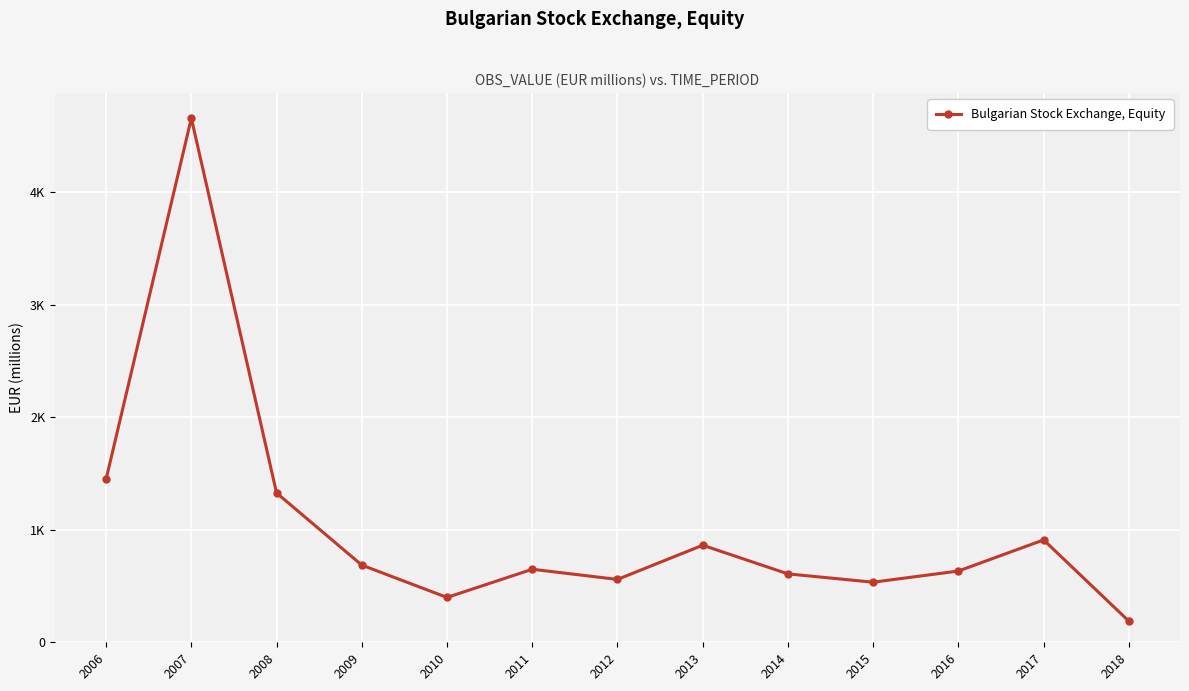

What is the sum of the values at 2016 and 2013?

1495.9